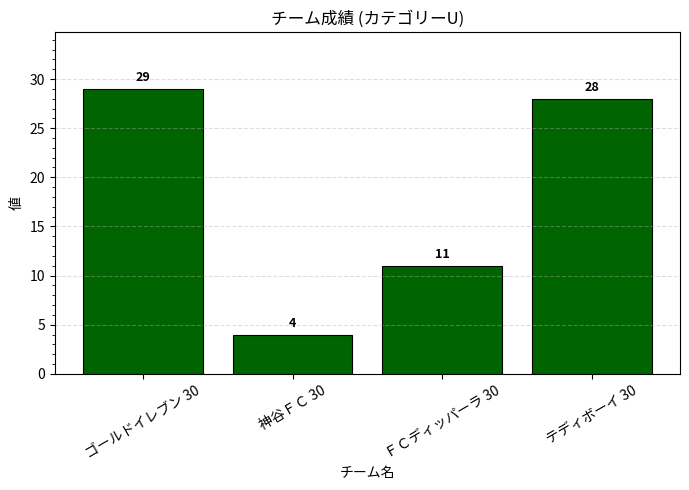

At which label does the data first exceed 28?

ゴールドイレブン 30